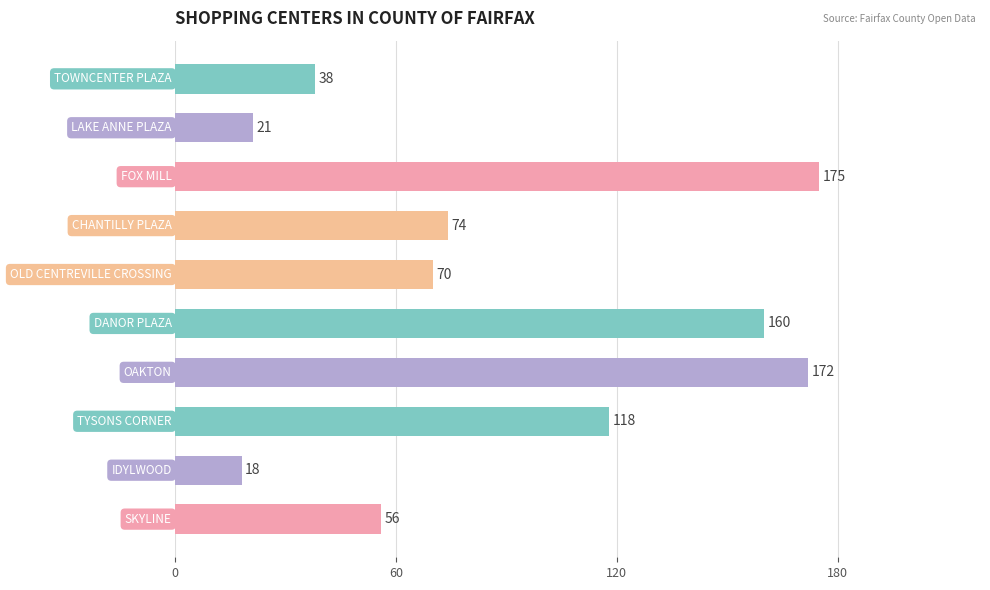

What is the greatest value displayed?

175